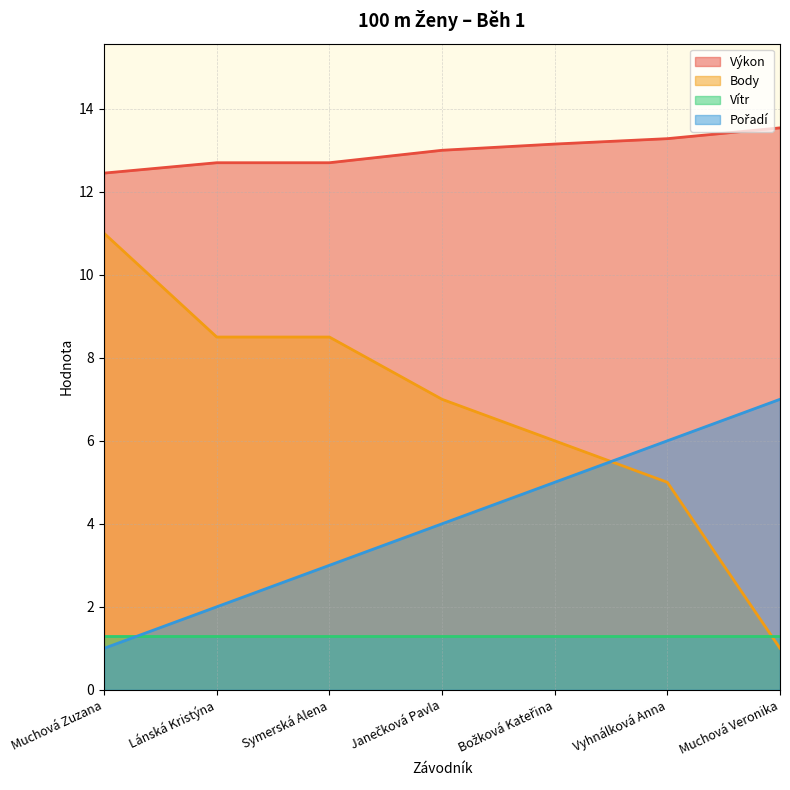

Is the value of Výkon at Janečková Pavla greater than the value of Pořadí at Muchová Zuzana?

Yes